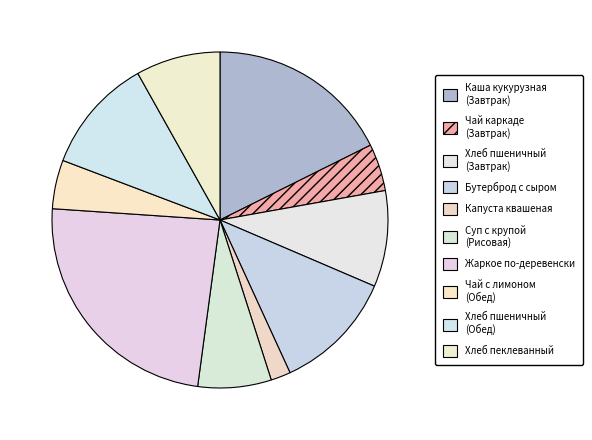

Is there a majority slice in this chart?

No